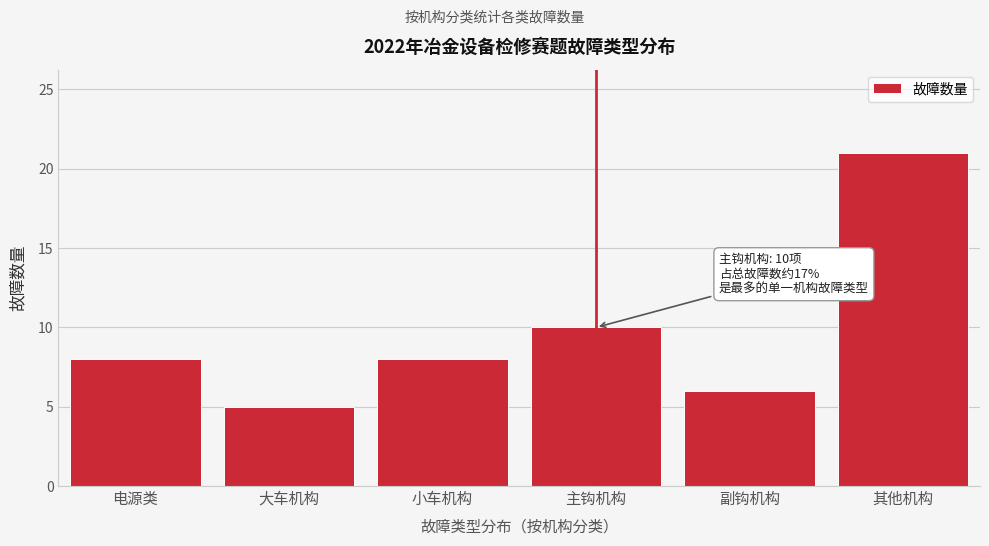

Reading right to left, extract all data points from this chart.

21	6	10	8	5	8